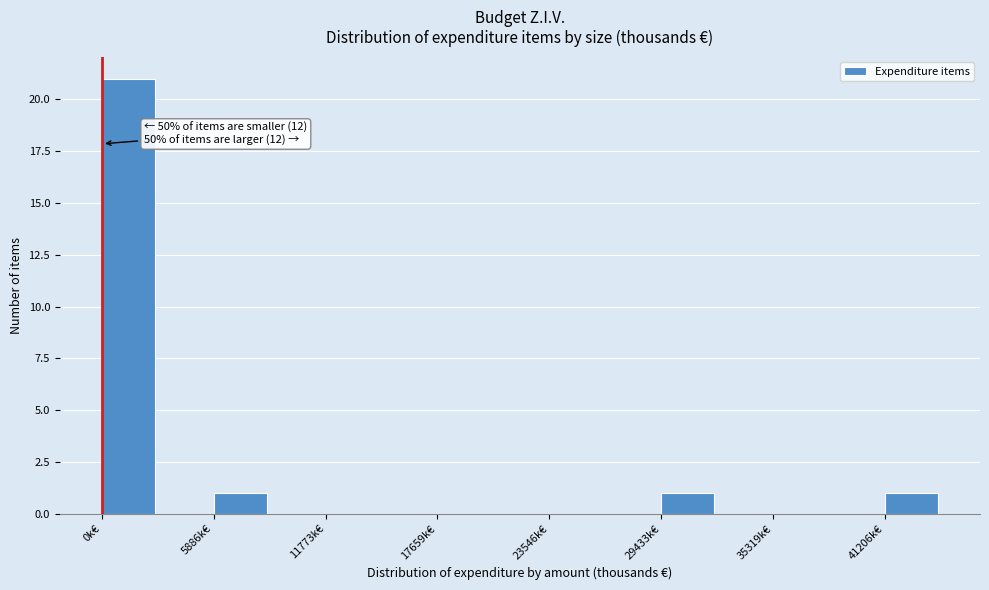

Around what value on the x-axis is the tallest bar? Give the approximate position of its centre, as read against the axis.

1000